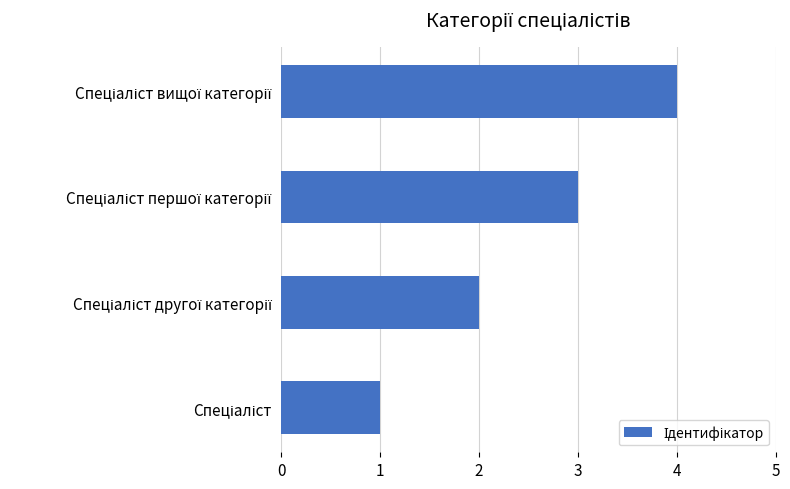

How many values are between 2 and 4?

3